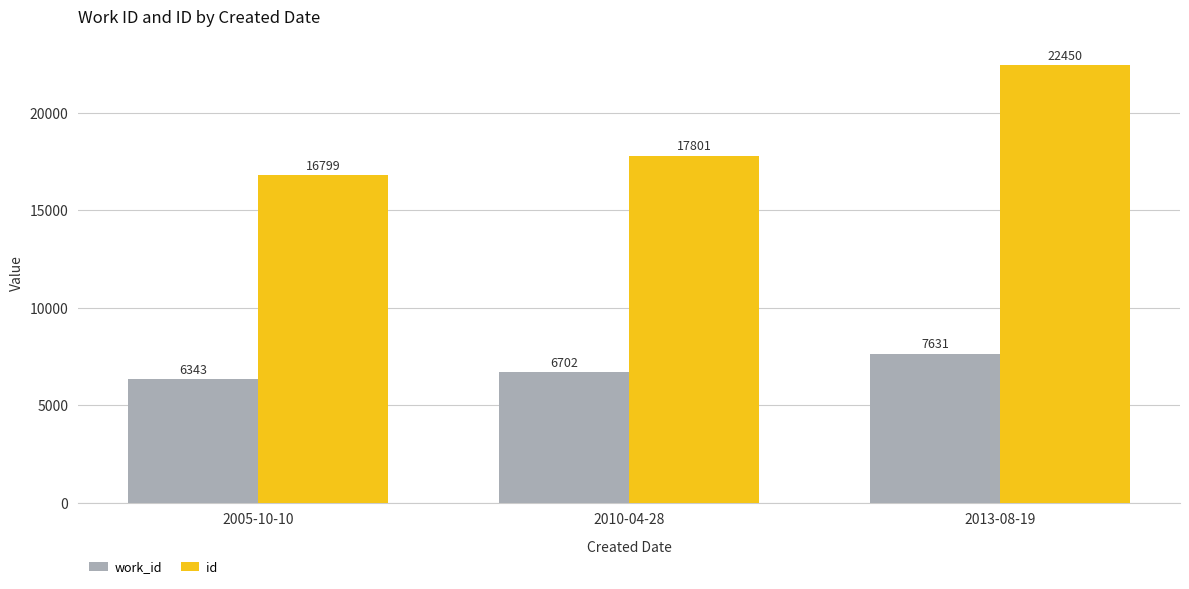

True or false: id has a value of 6523 at 2013-08-19.

False